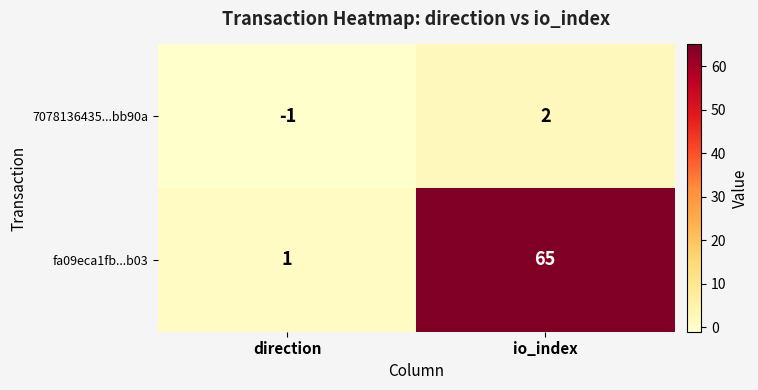

What is the minimum value shown in the chart?

-1